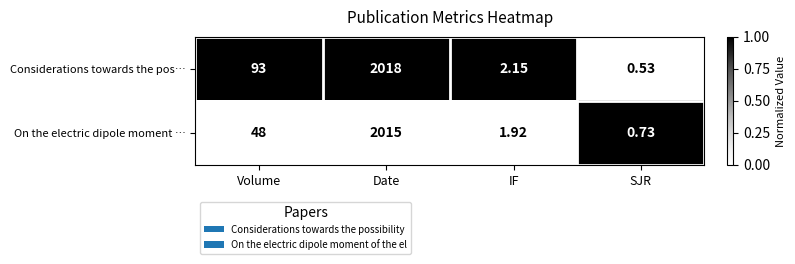

Is the value of Considerations towards the pos… at Date greater than the value of On the electric dipole moment … at Date?

Yes